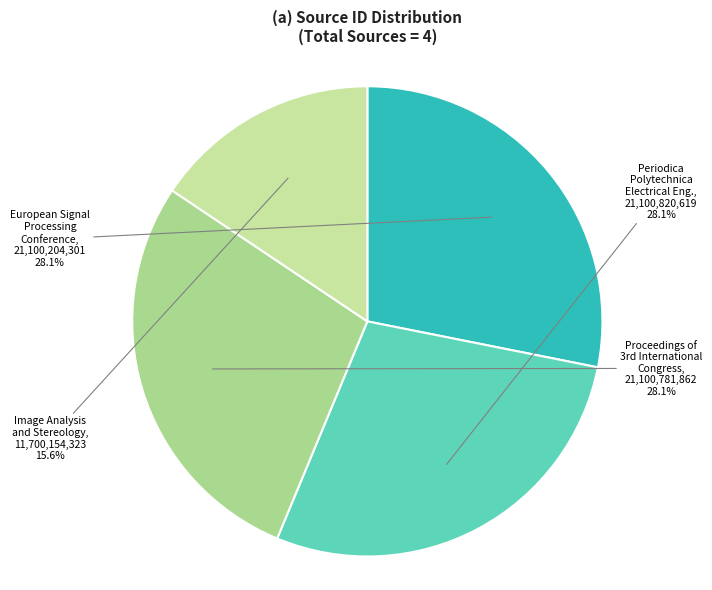

To the nearest percent, what is the difference between the Image Analysis and Stereology and European Signal Processing Conference slice percentages?

13%